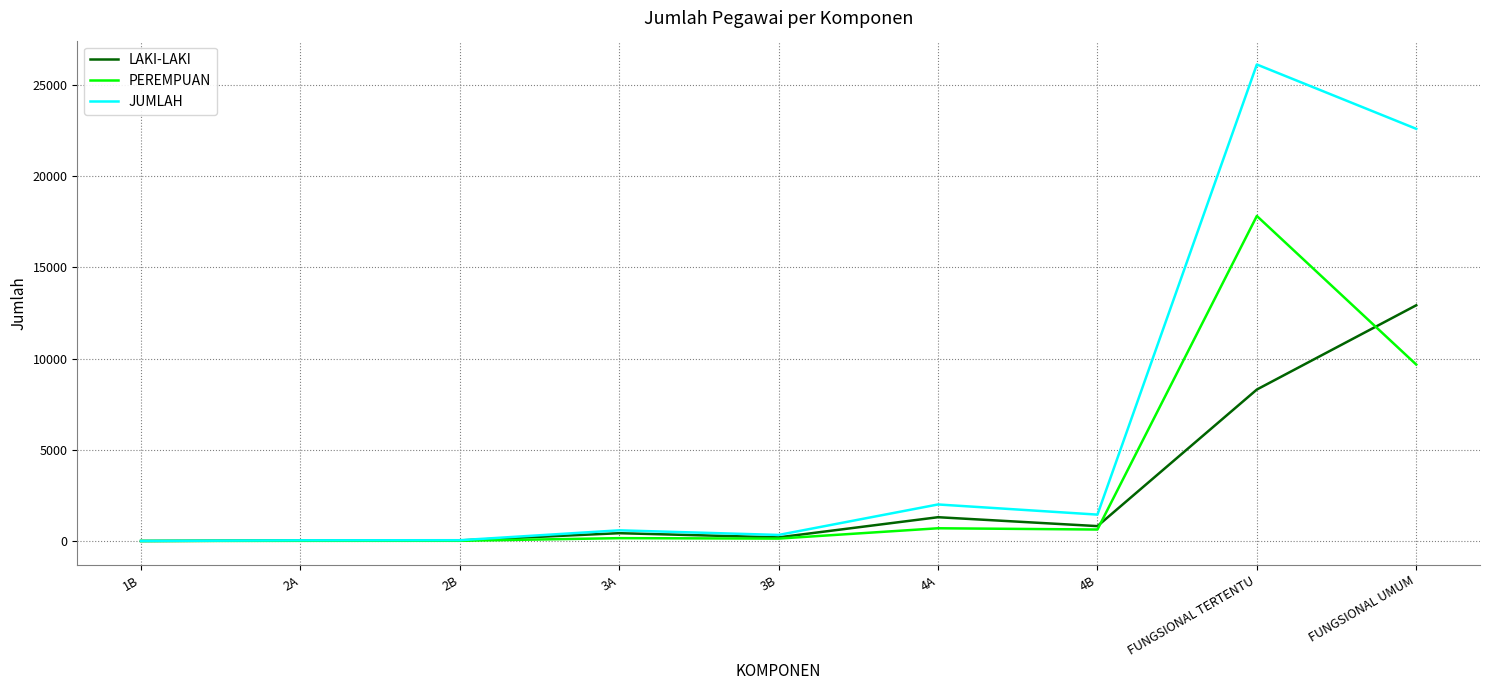

What is the difference between the highest and lowest values at FUNGSIONAL UMUM?

12925